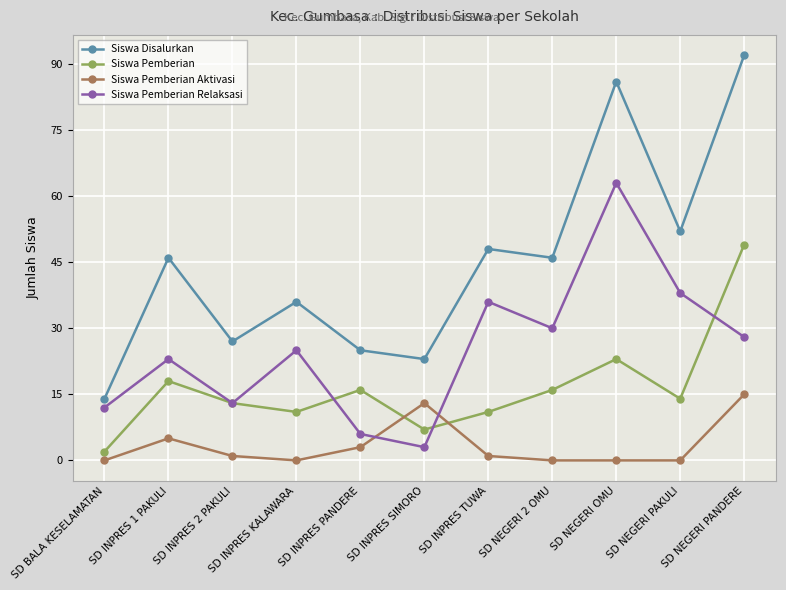

Where is the first local minimum for Siswa Pemberian Relaksasi?

SD INPRES 2 PAKULI